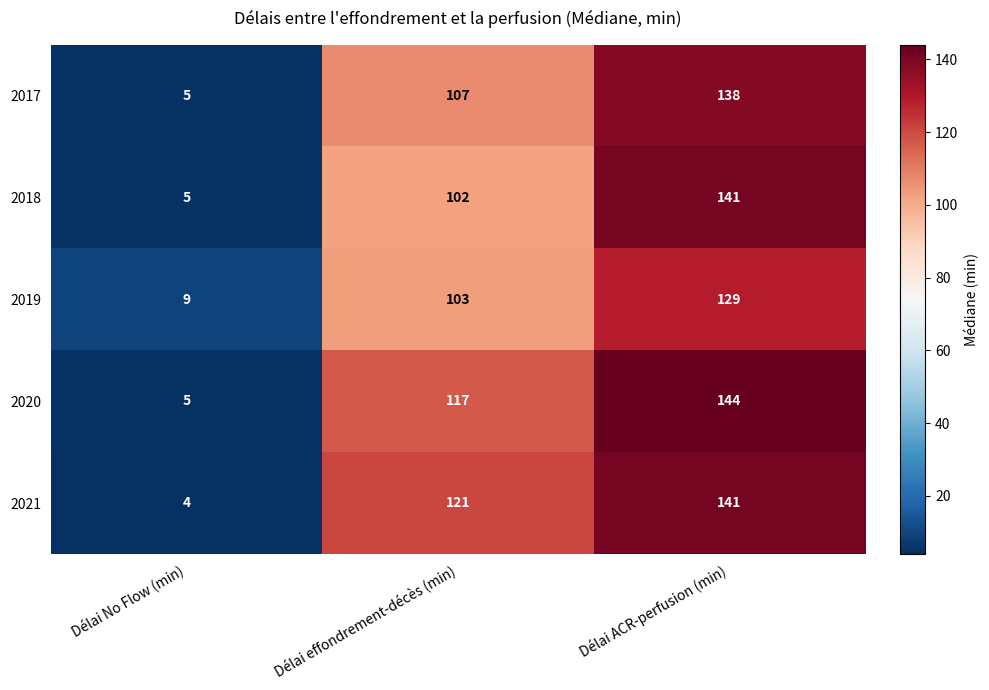

What is the sum of all 2018 values?

248